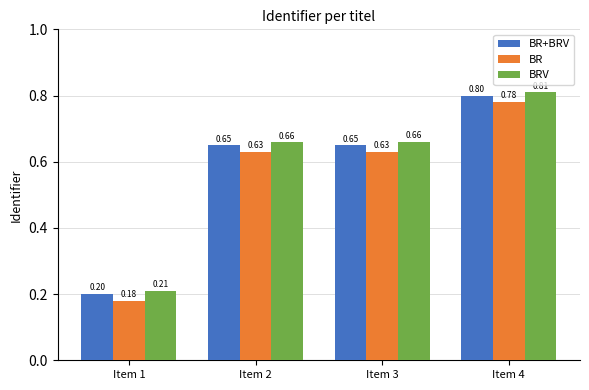

Is the value of BR at Item 1 greater than the value of BR+BRV at Item 3?

No